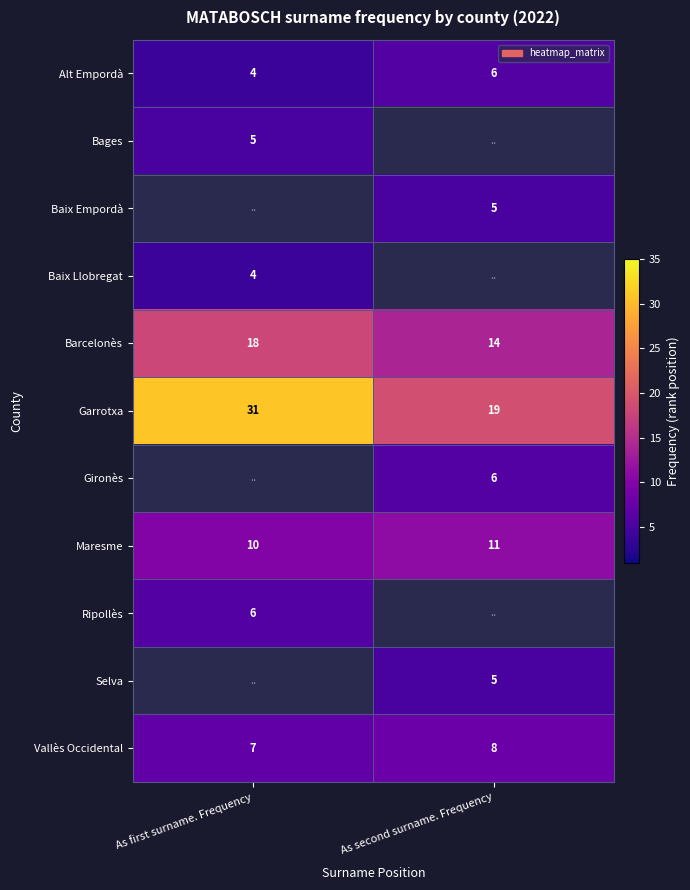

Which has a higher value, As first surname. Frequency or As second surname. Frequency?

As second surname. Frequency